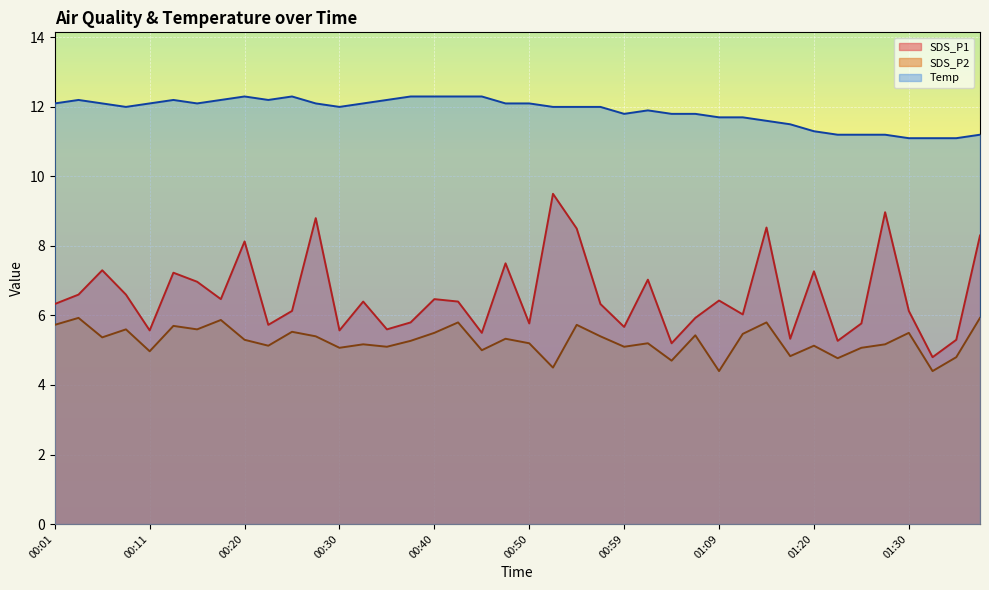

True or false: SDS_P2 has more than 0 points higher than both neighbors.

True